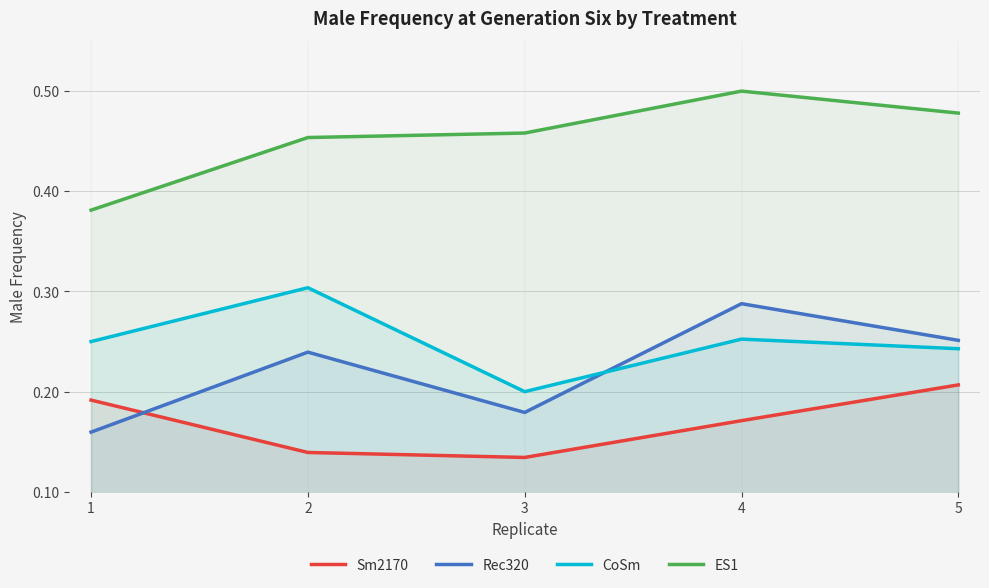

Does the chart have visible grid lines?

Yes